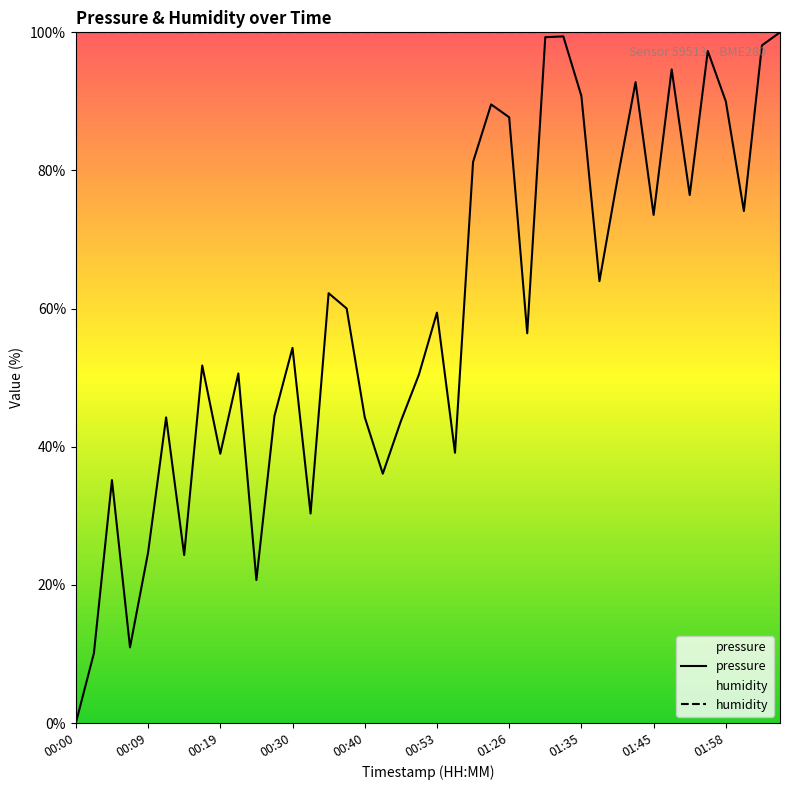

At how many categories does at least one series exceed 13?

40